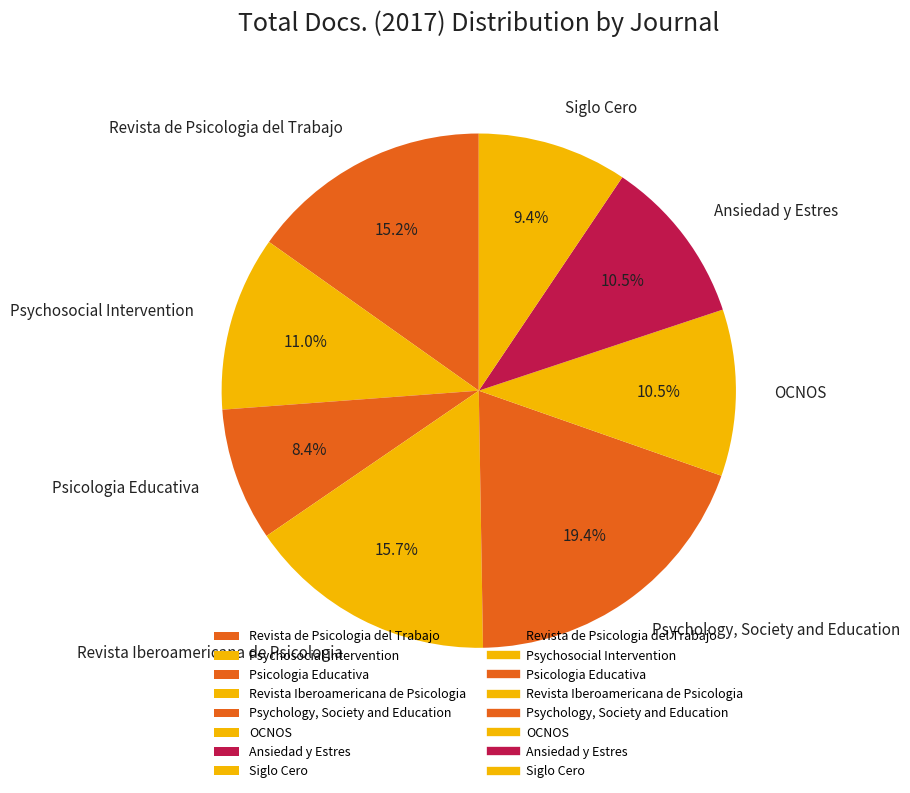

How much of the chart is everything except Psychology, Society and Education?

80.6%